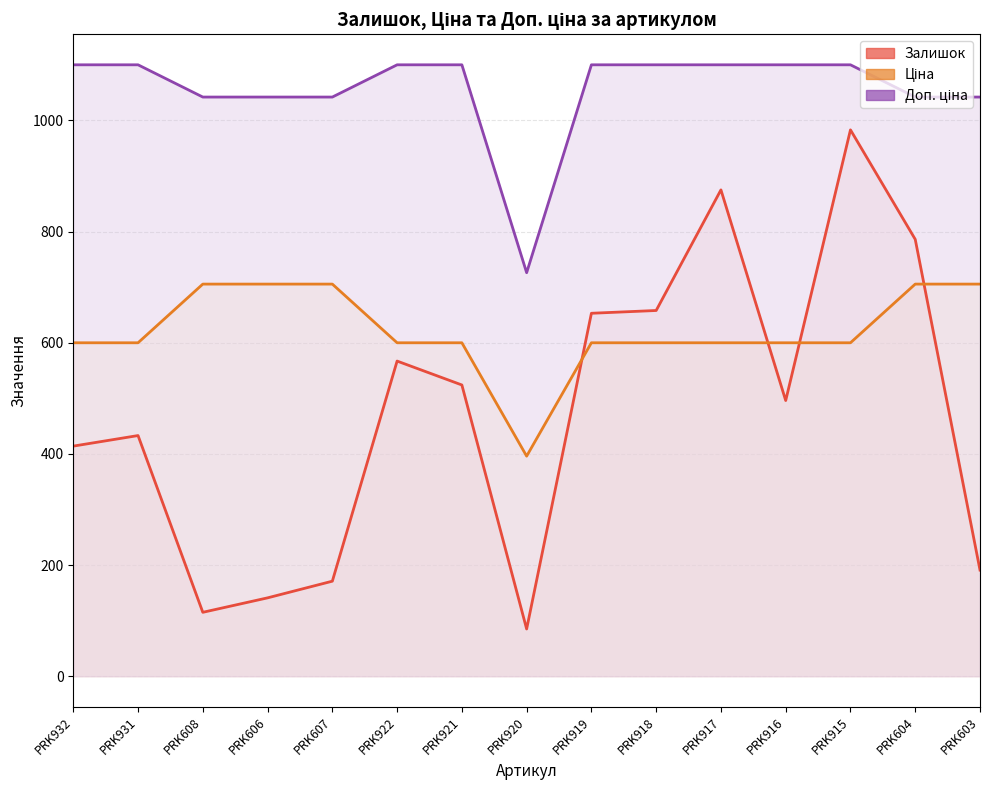

Is it true that Доп. ціна equals 1510.5 at PRK915?

False